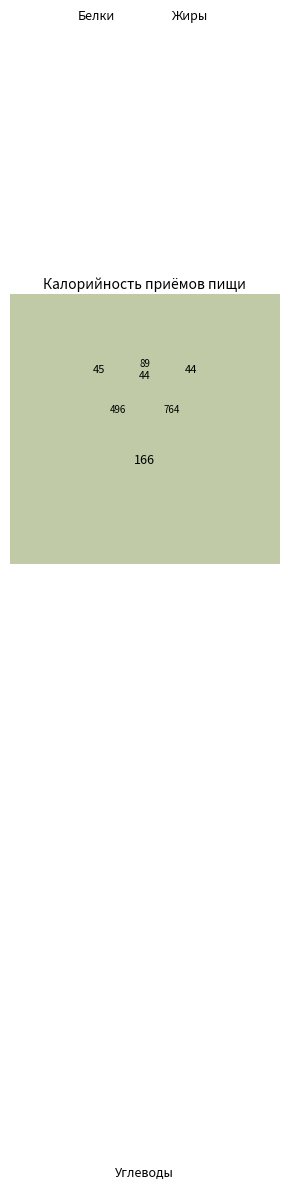

To the nearest percent, what is the combined percentage of Завтрак and Обед?

100%